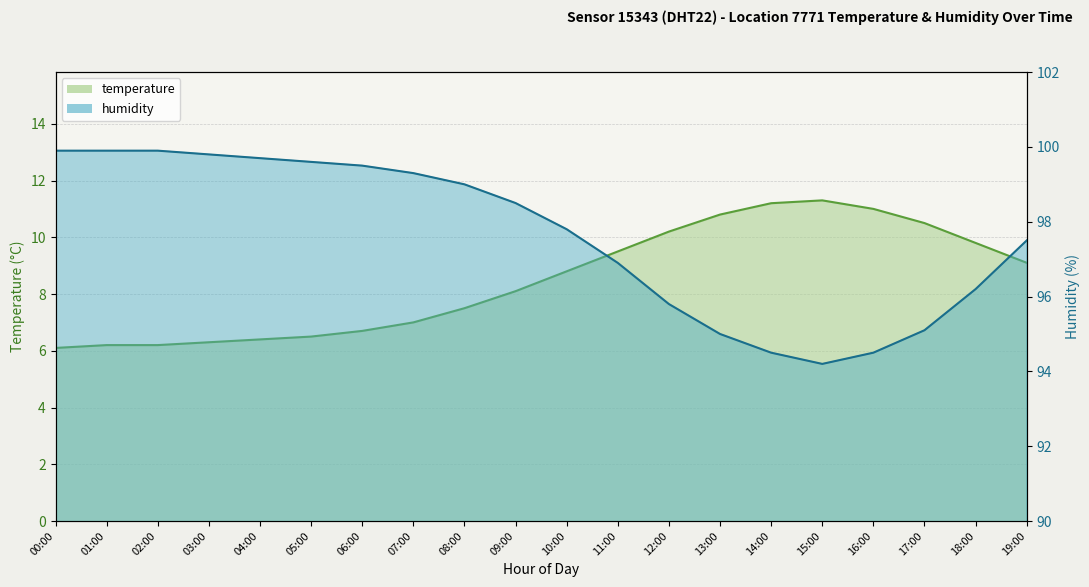

The value of temperature at 18:00 is 9.8. True or false?

True